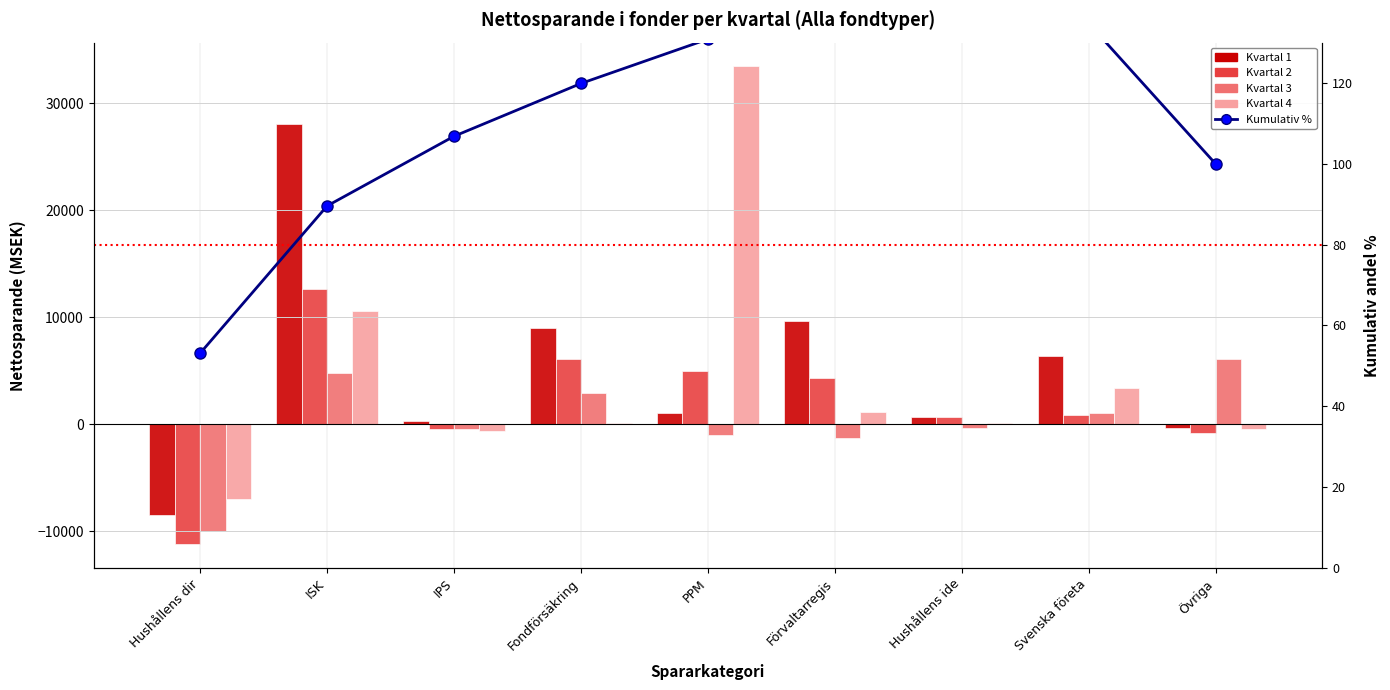

Which series changed the most between Hushållens dir and Svenska företa?

Kvartal 1